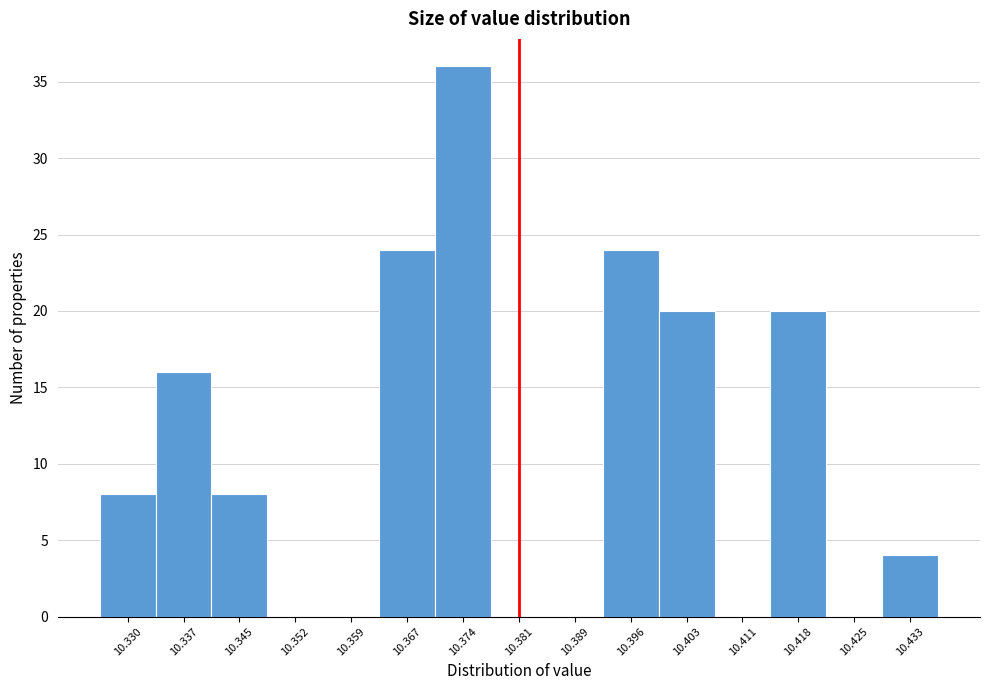

Reading right to left, extract all data points from this chart.

10.433=4	10.425=0	10.418=20	10.411=0	10.403=20	10.396=24	10.389=0	10.381=0	10.374=36	10.367=24	10.359=0	10.352=0	10.345=8	10.337=16	10.330=8